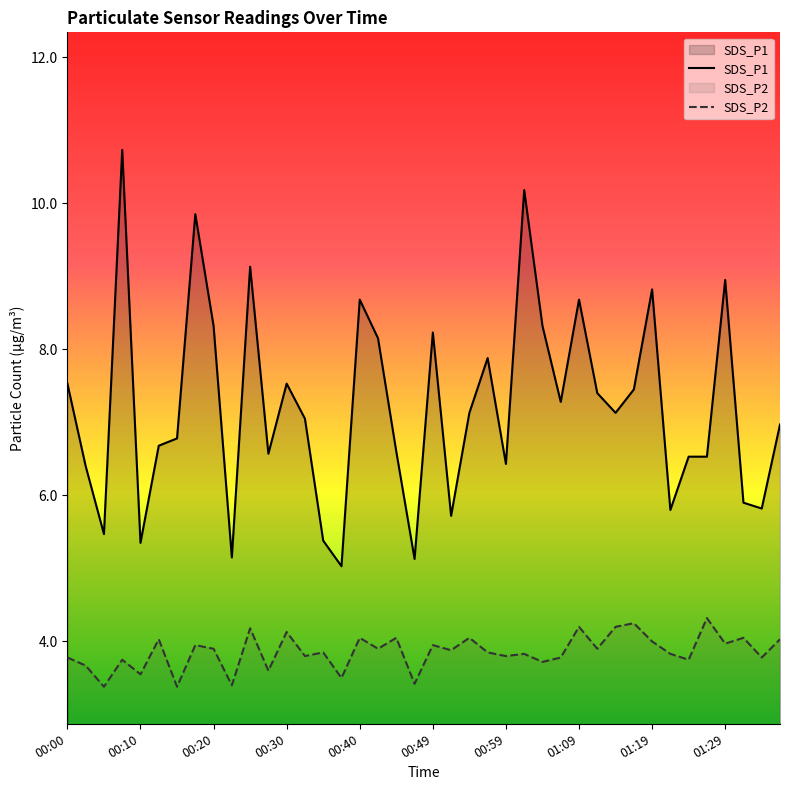

True or false: SDS_P1 and SDS_P2 cross at least once.

False